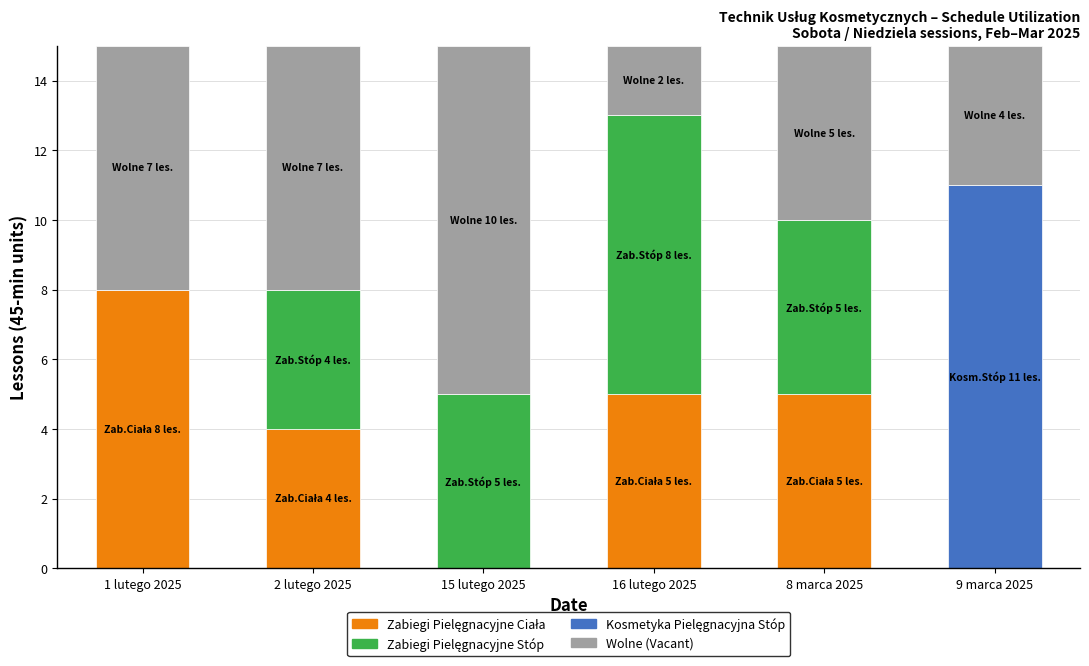

What is the total value across all series at 9 marca 2025?

15